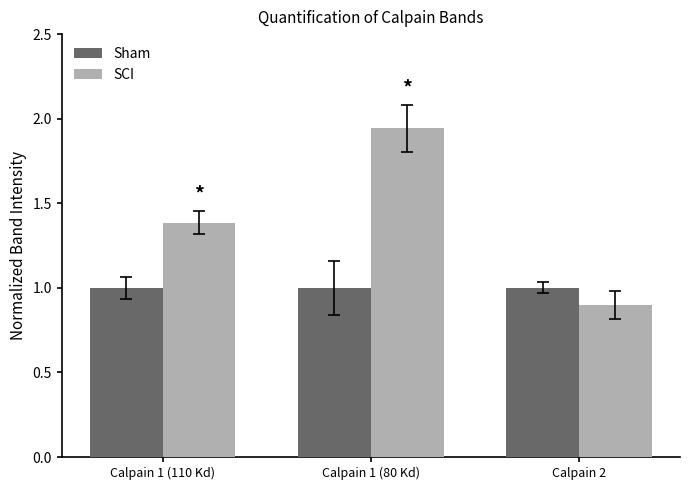

Rank the series by their maximum value, from lowest to highest.

Sham, SCI